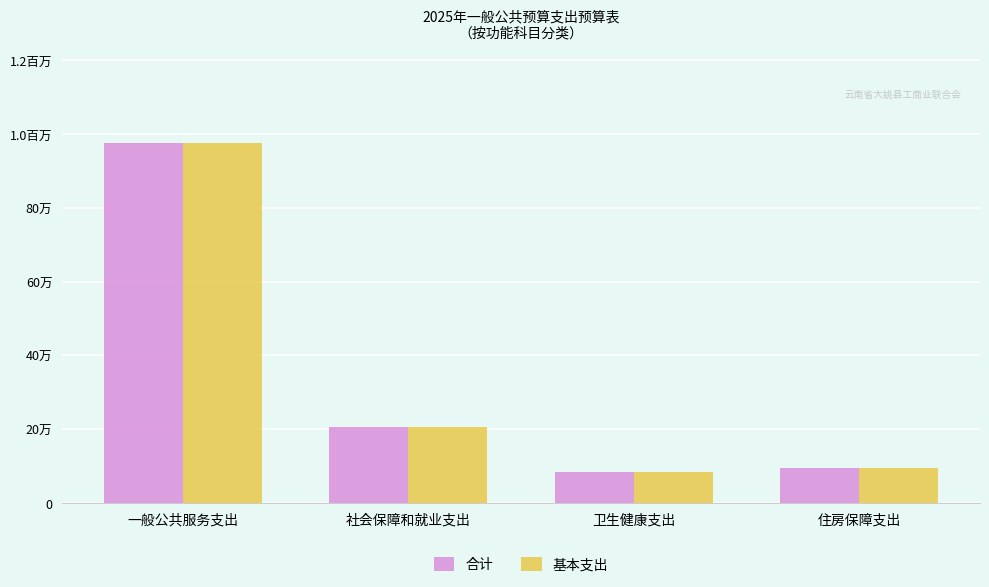

What is the smallest value displayed?

82874